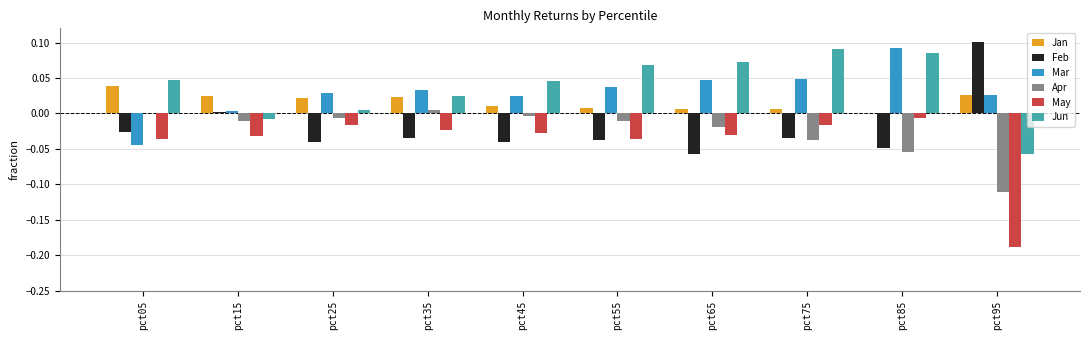

True or false: Jun has a value of 0.0 at pct45.

True